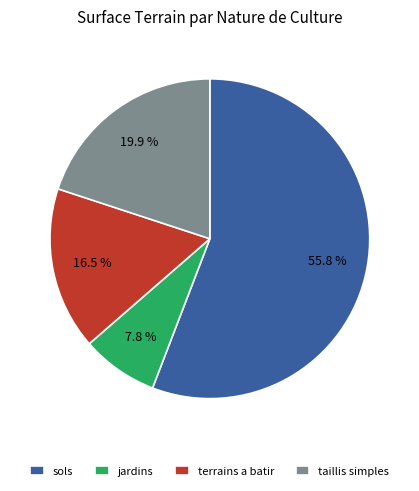

Count the number of slices in the pie.

4